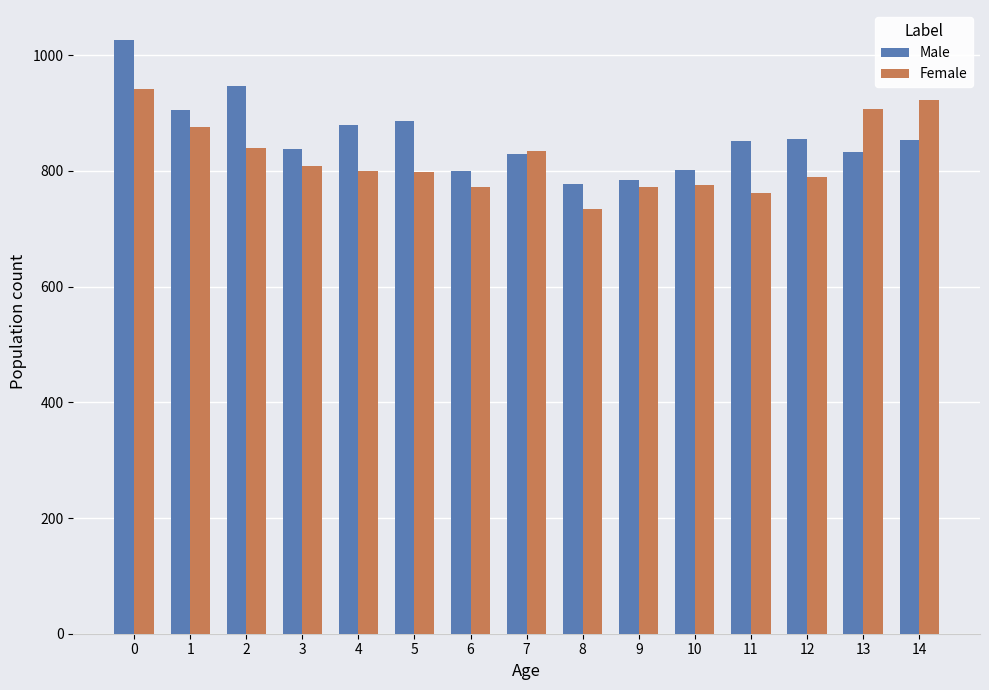

Is it true that Male equals 352 at 1?

False